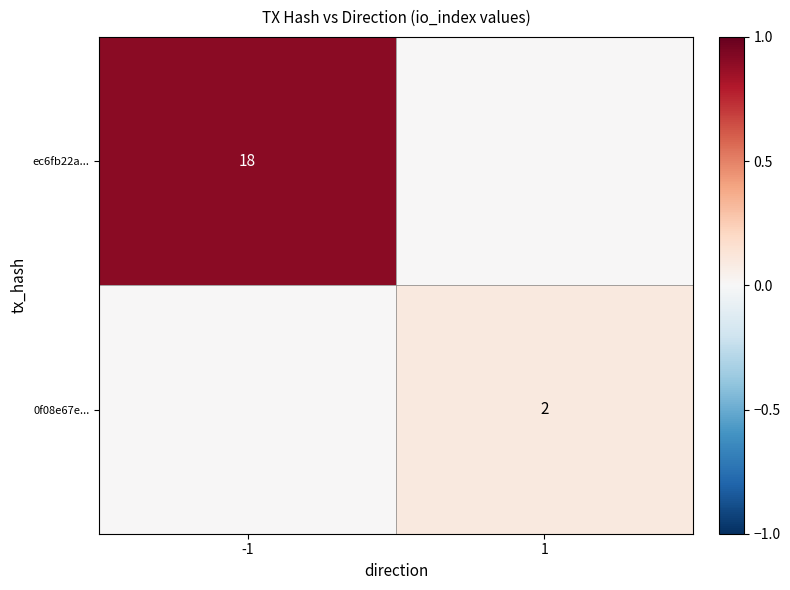

The 0f08e67e... series shows 2 at 1. True or false?

True